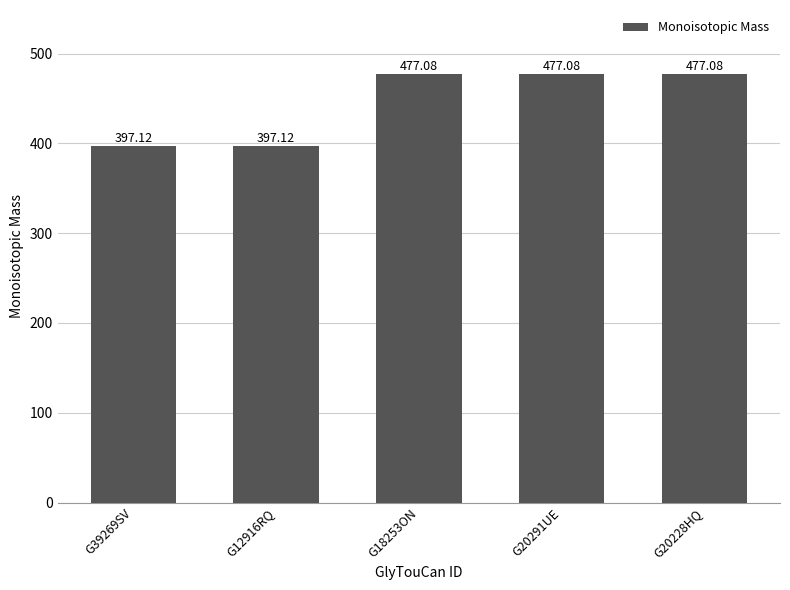

Approximately how many times larger is the value at G39269SV compared to G20228HQ?

0.8